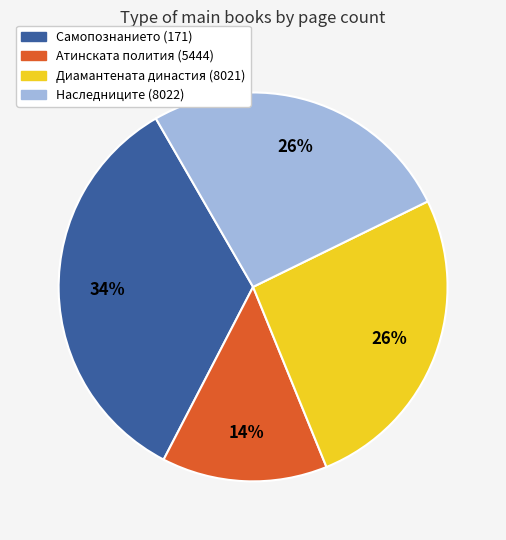

What is the ratio of the value at Диамантената династия (8021) to the value at Наследниците (8022)?

1.0